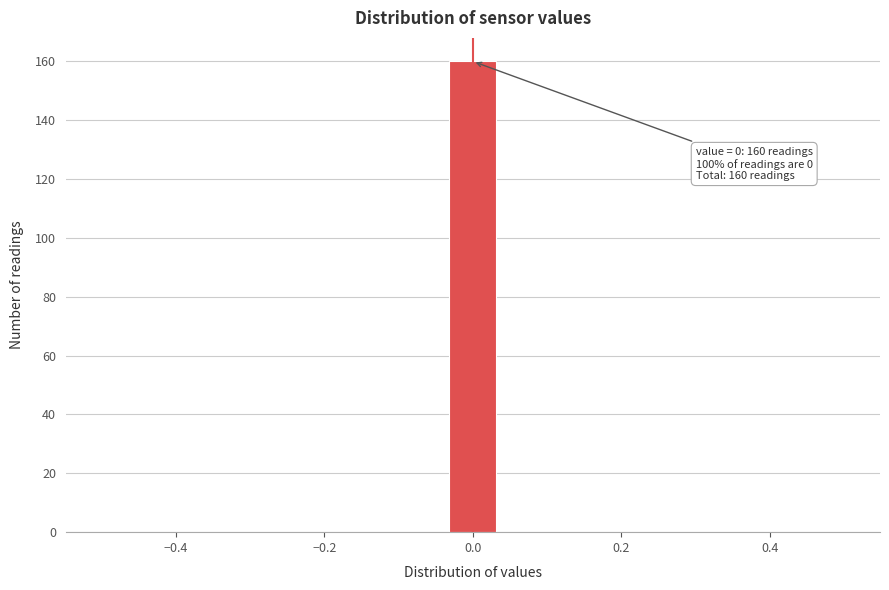

Read against the x-axis, roughly where is the centre of the tallest bar?

0.00